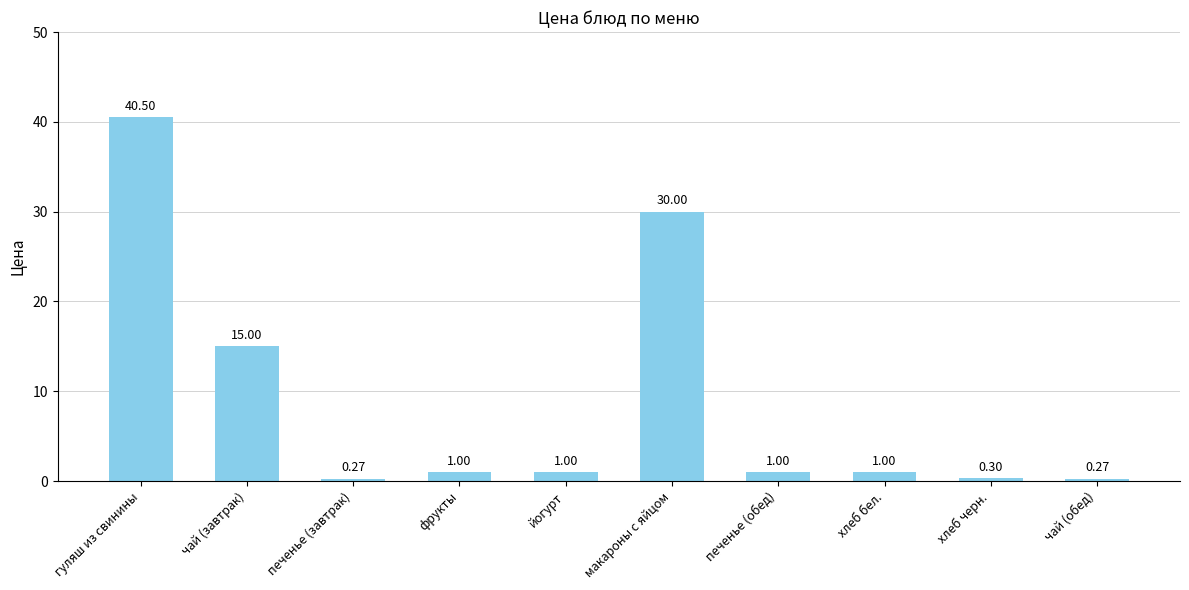

How many bars are there in total?

10